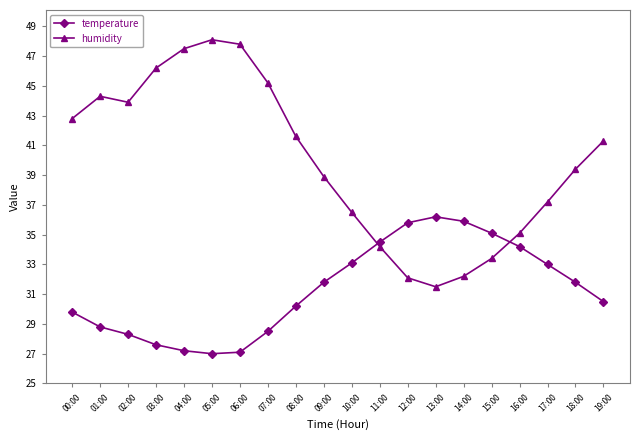

Where is the first local maximum for humidity?

01:00